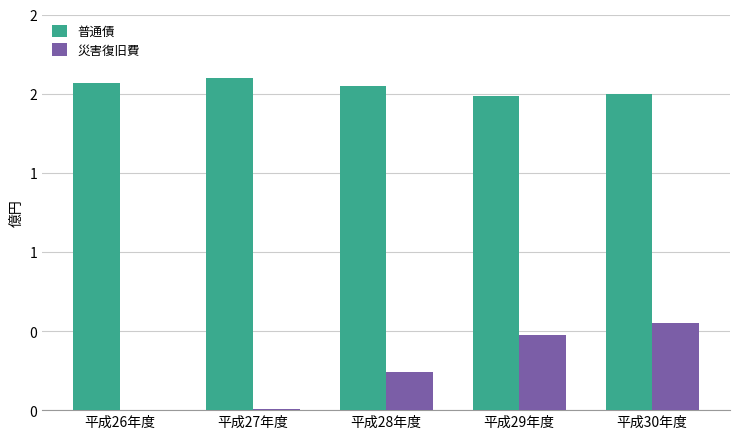

What is the difference between the 災害復旧費 values at 平成28年度 and 平成27年度?

23750898